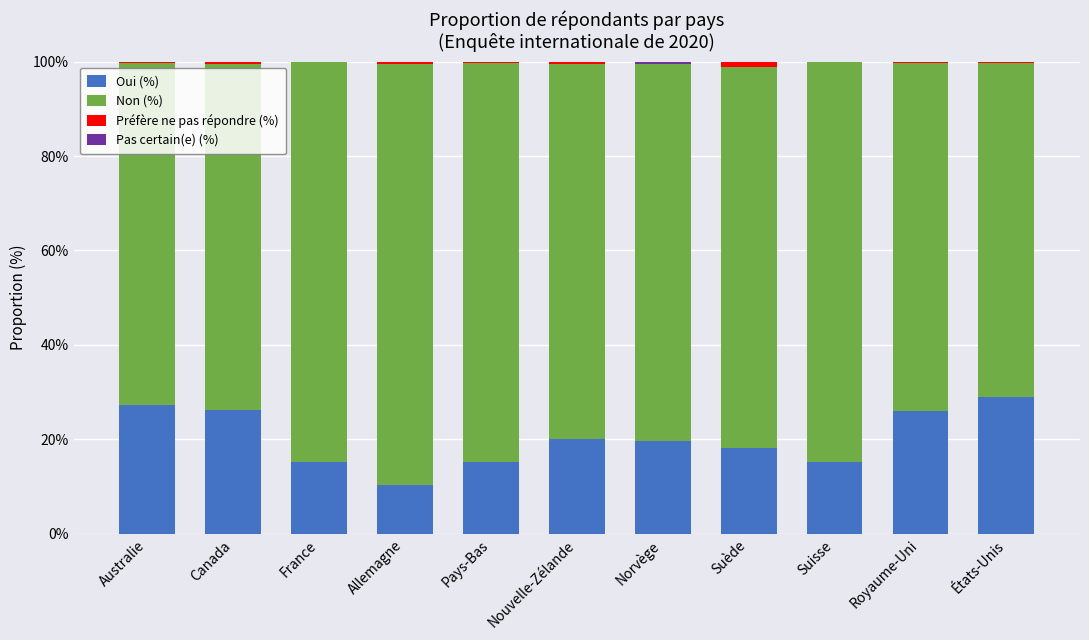

The Oui (%) series shows 15.1 at Pays-Bas. True or false?

True